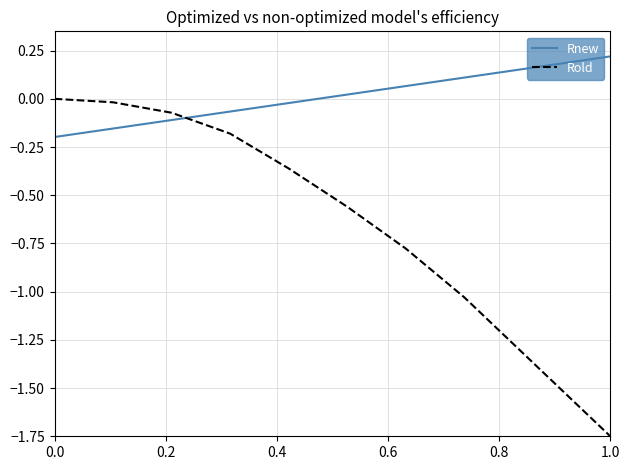

List the series in order of their peak value, highest first.

Rnew, Rold